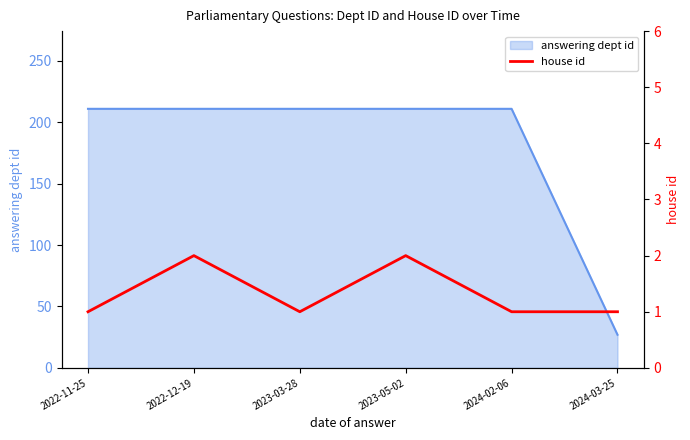

What is the average value?

1